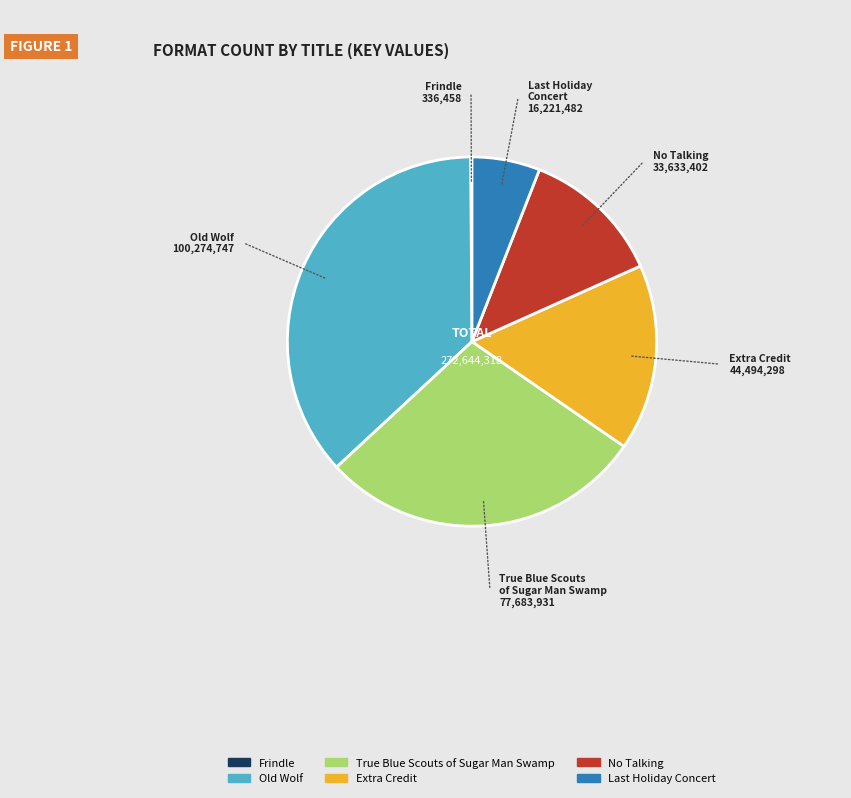

Does any single category account for the majority?

No